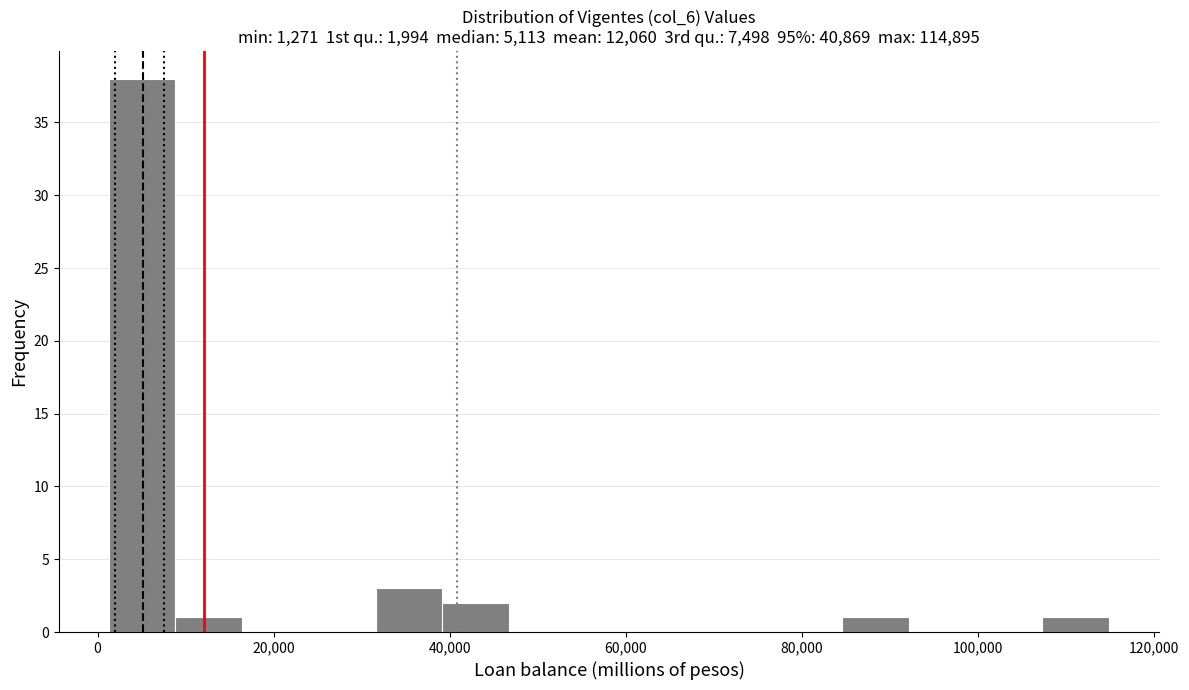

Read against the x-axis, roughly where is the centre of the tallest bar?

6000